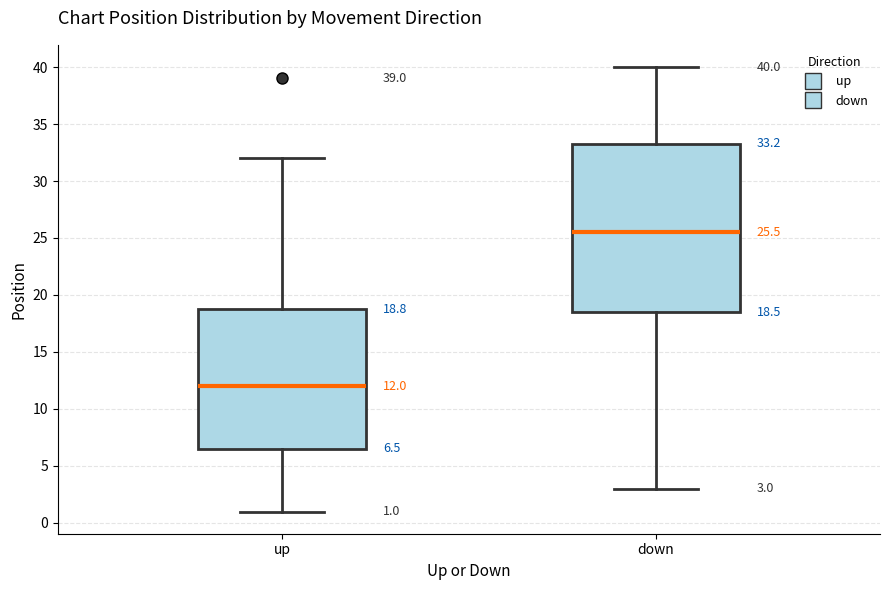

Which box's median line is the highest?

down